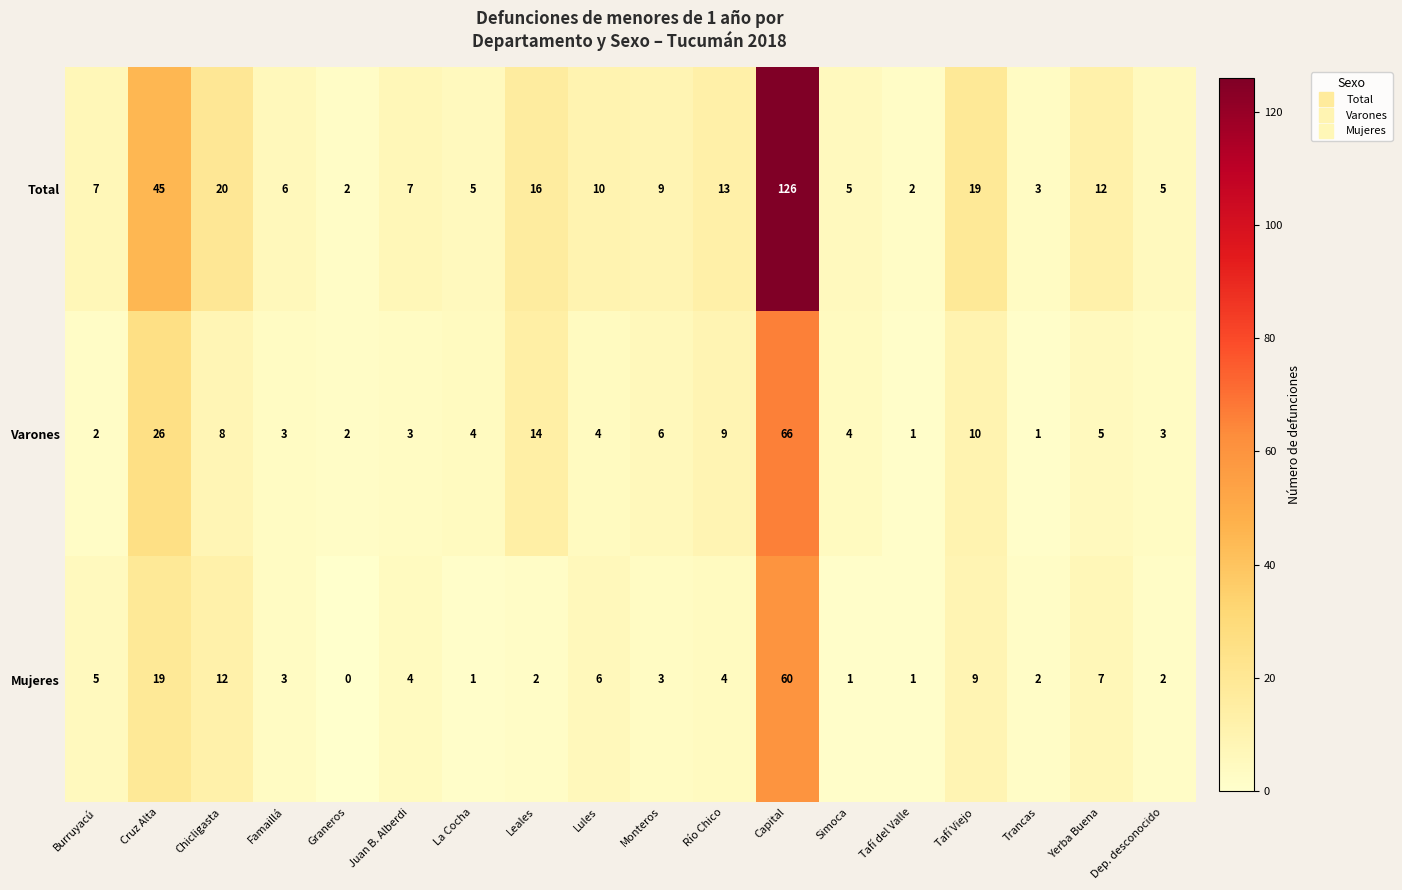

What is the sum of all Varones values?

171